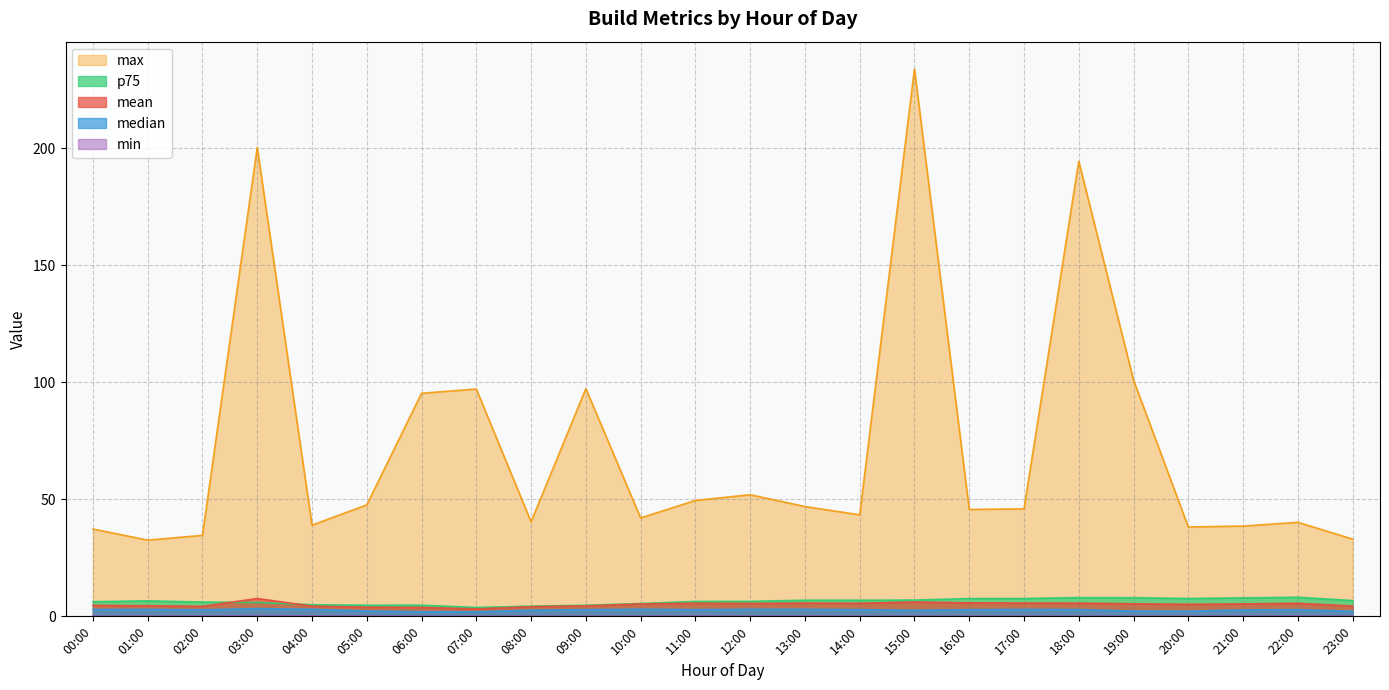

True or false: max has more than 2 interior local peaks.

True